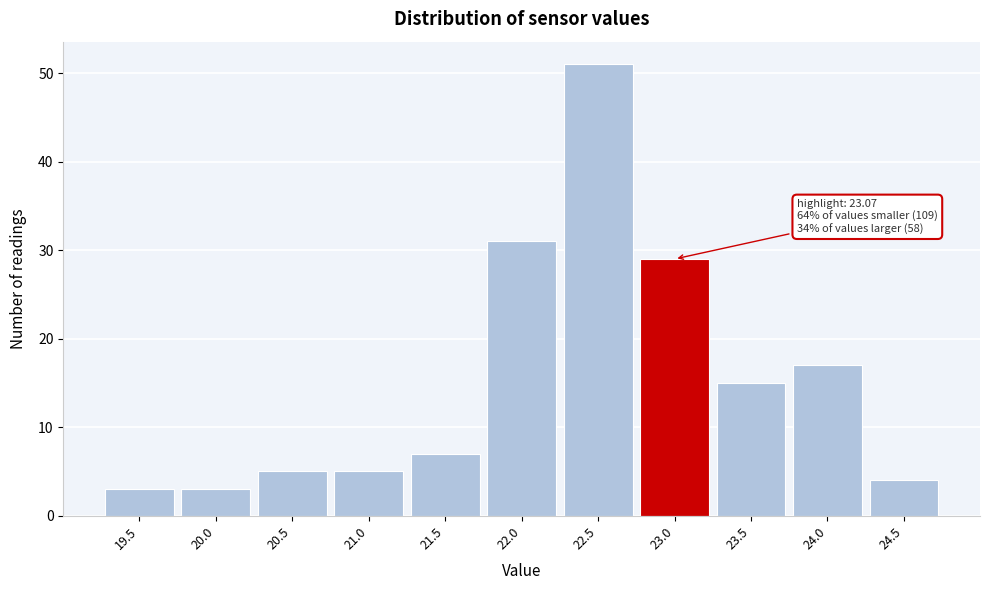

Reading left to right, extract all data points from this chart.

19.5=3	20.0=3	20.5=5	21.0=5	21.5=7	22.0=31	22.5=51	23.0=29	23.5=15	24.0=17	24.5=4